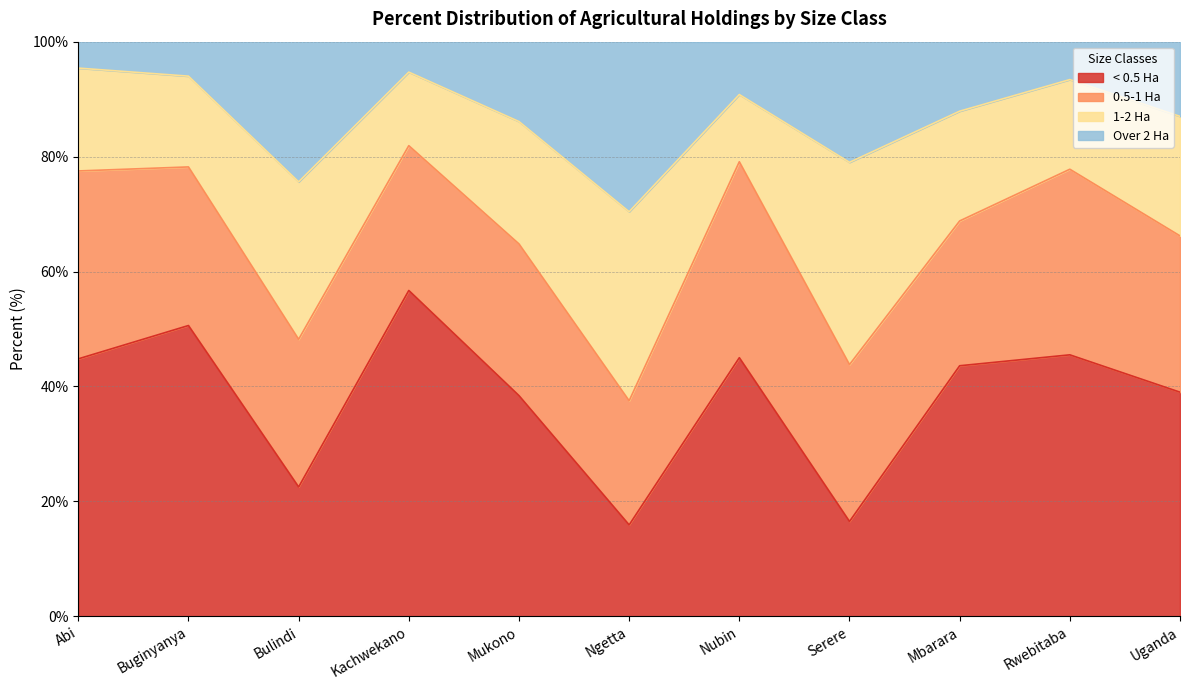

What is the total value across all series at Rwebitaba?

100.0